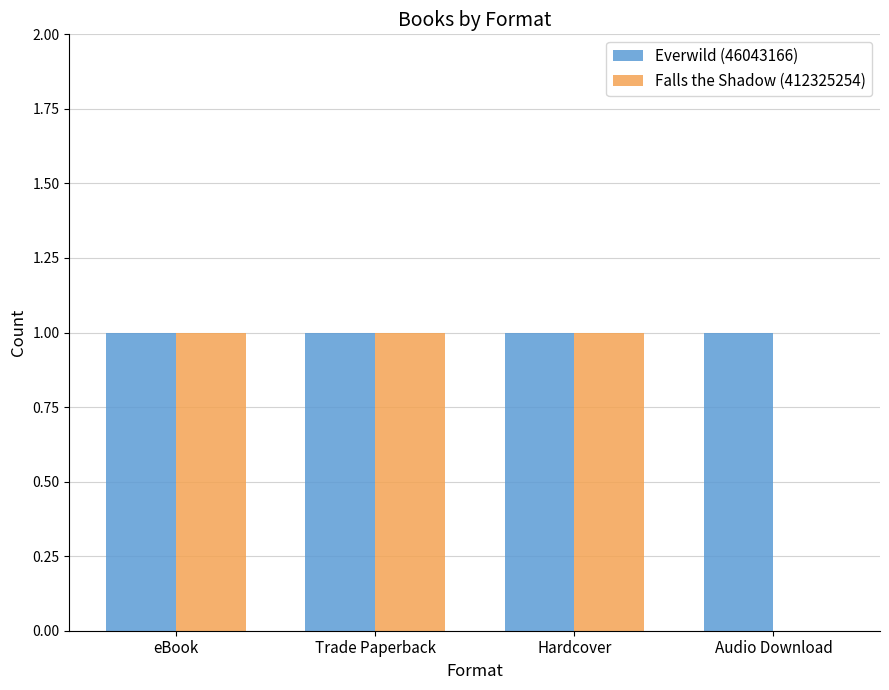

Reading left to right, extract all data points from this chart.

Everwild (46043166): 1	1	1	1
Falls the Shadow (412325254): 1	1	1	0